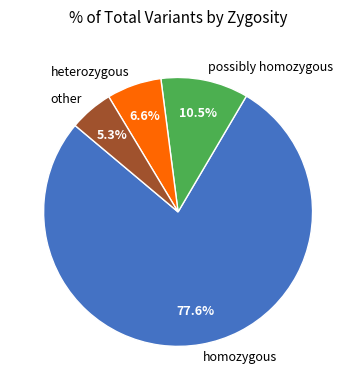

How many segments does this pie chart have?

4